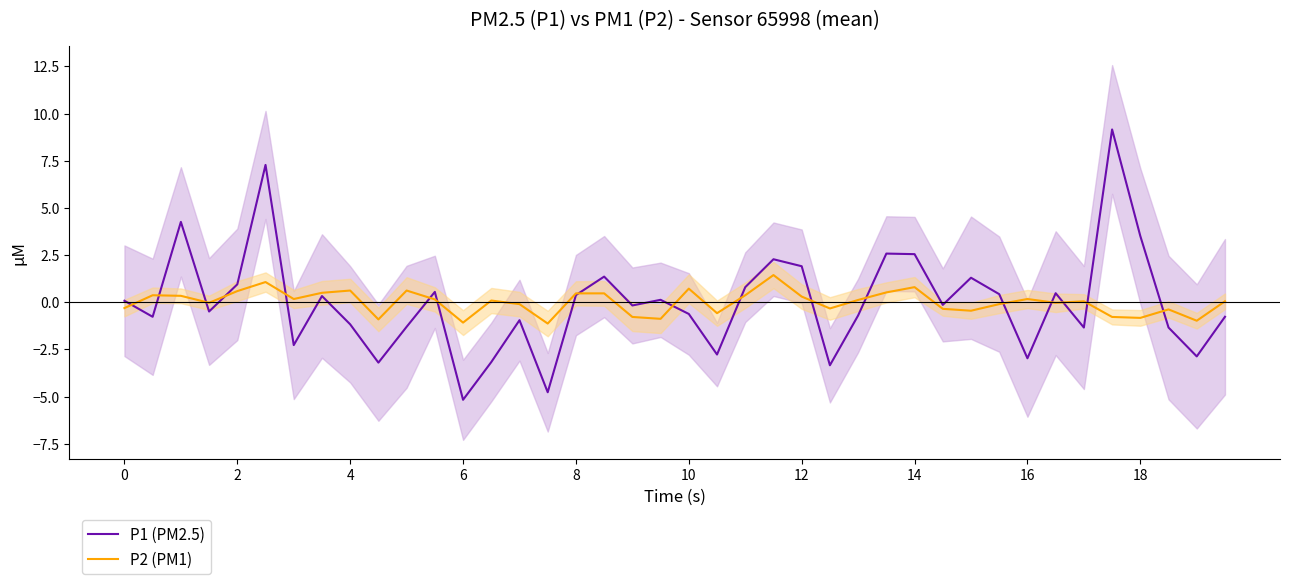

What is the minimum value for P1 (PM2.5)?

-5.2